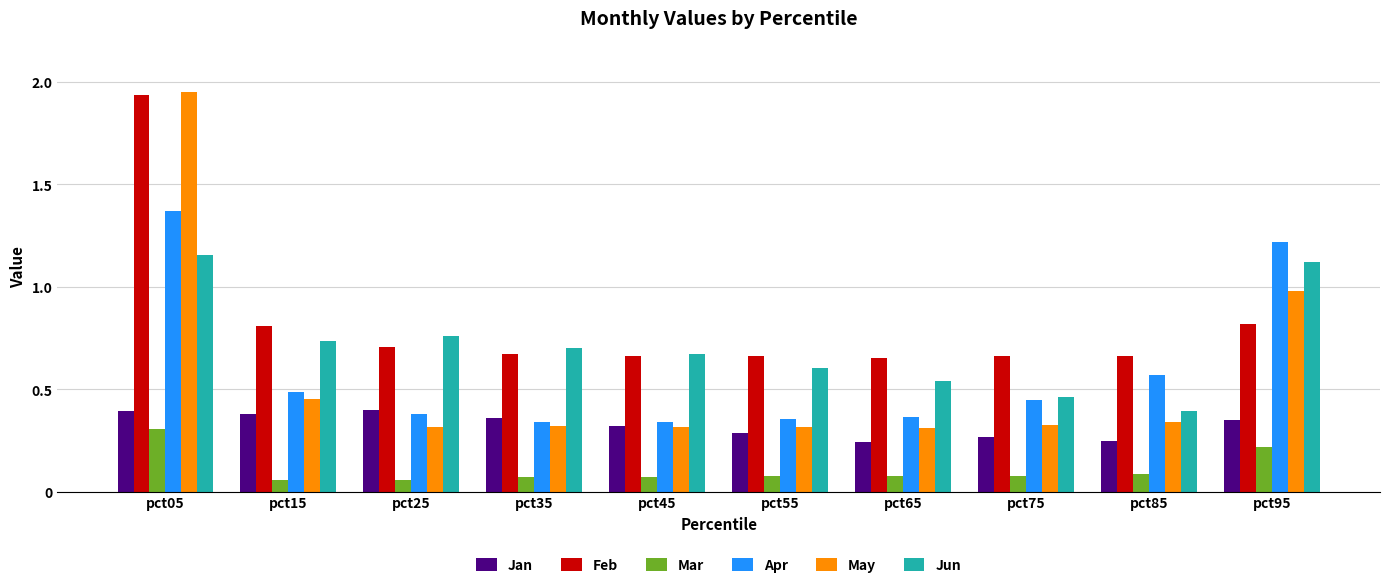

Is it true that May equals 0.5 at pct15?

True